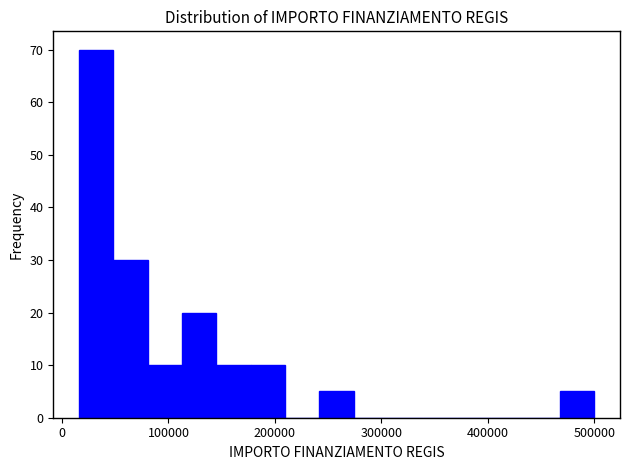

Around what value on the x-axis is the tallest bar? Give the approximate position of its centre, as read against the axis.

30000